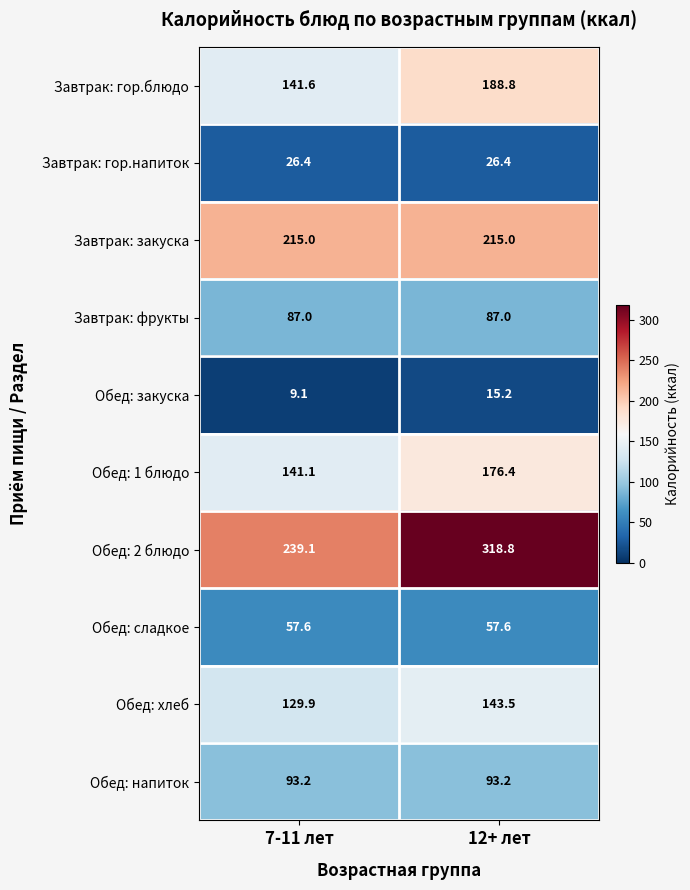

What is the total value across all series at 7-11 лет?

1140.0